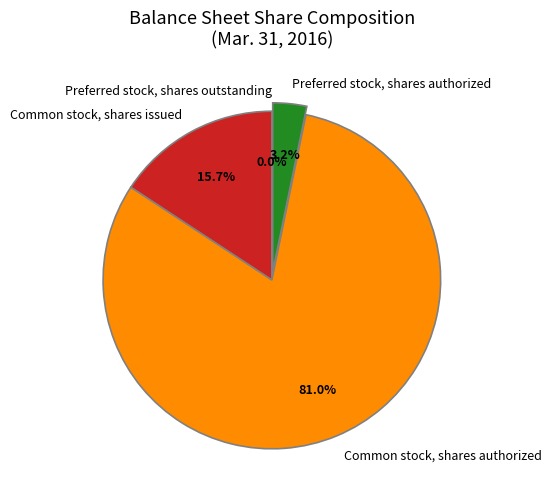

What portion of the pie excludes Preferred stock, shares outstanding?

100.0%